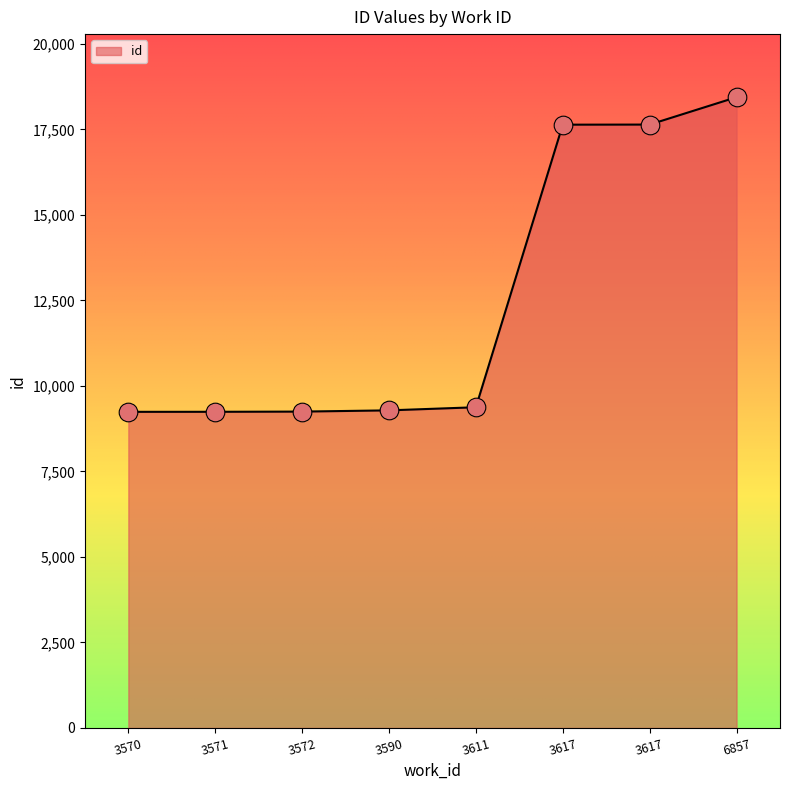

Count the number of data series in this chart.

1